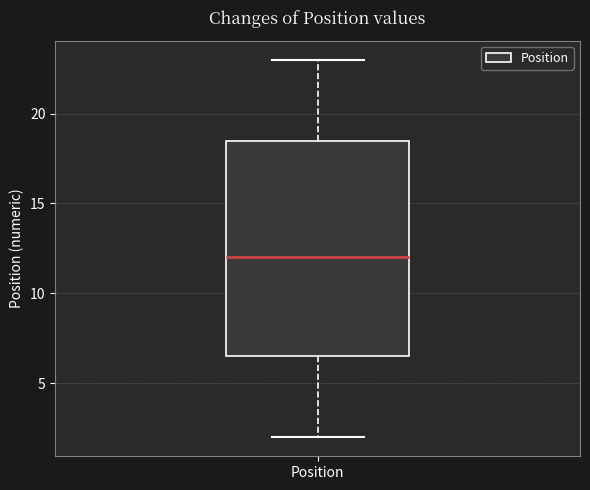

Read this box plot against the y-axis: the position of the median line, the range covered by the box, and the ends of both whiskers. The values are not printed on the chart, so give them approximately, as read against the axis.

median 12.0, box 6.5 to 18.5, whiskers 2.0 to 23.0